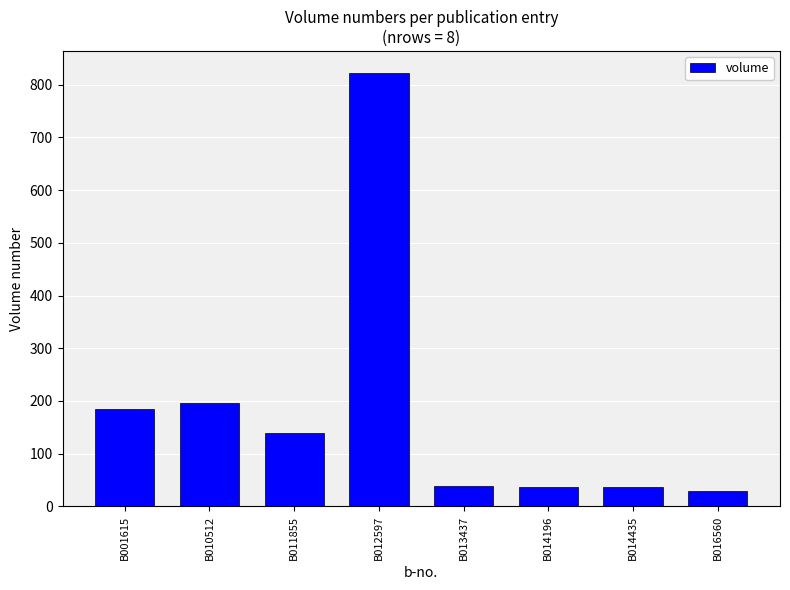

What is the change in value from B001615 to B013437?

-146